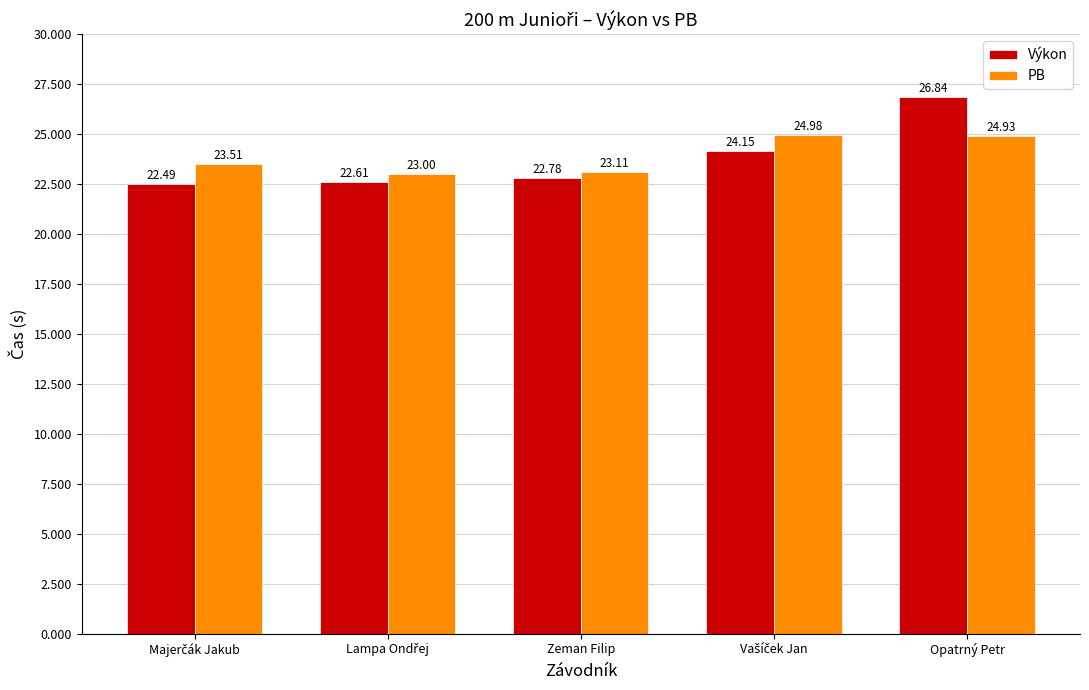

Which series has the widest spread of values?

Výkon